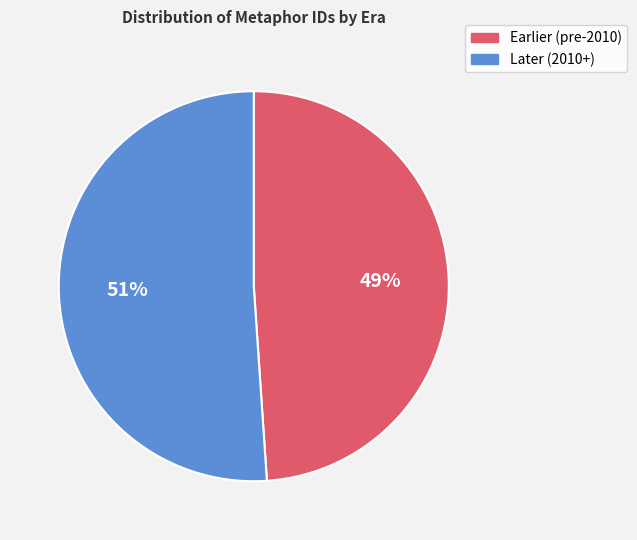

Is there any slice that represents more than half of the pie?

Yes